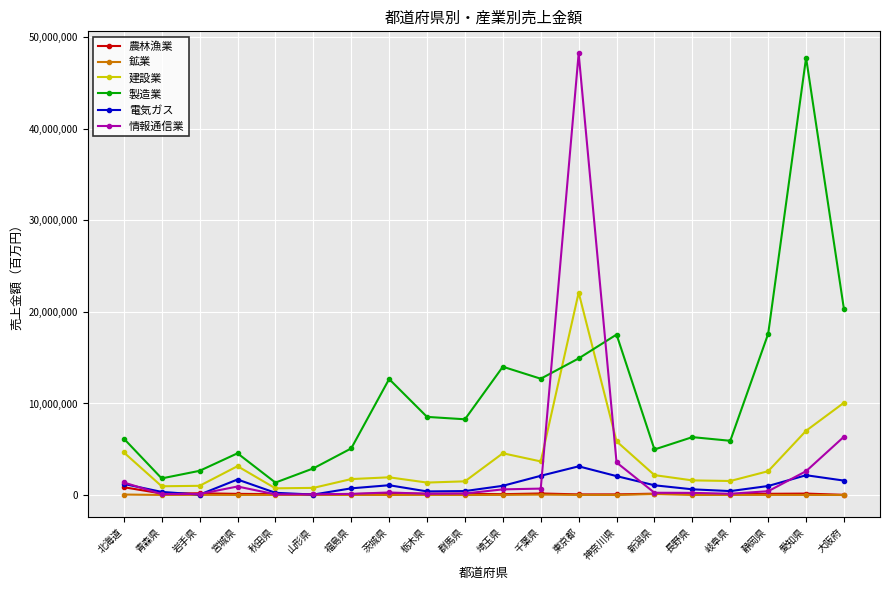

What is the difference between the 建設業 values at 新潟県 and 北海道?

2482293